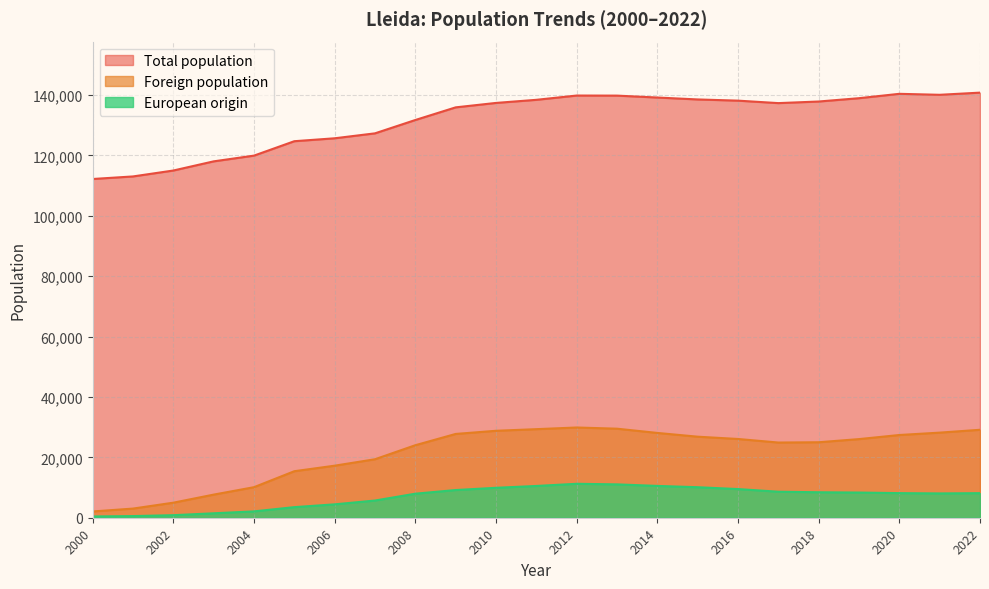

List the labels in order of European origin value, smallest first.

2000, 2001, 2002, 2003, 2004, 2005, 2006, 2007, 2008, 2021, 2022, 2020, 2019, 2018, 2017, 2009, 2016, 2010, 2015, 2011, 2014, 2013, 2012